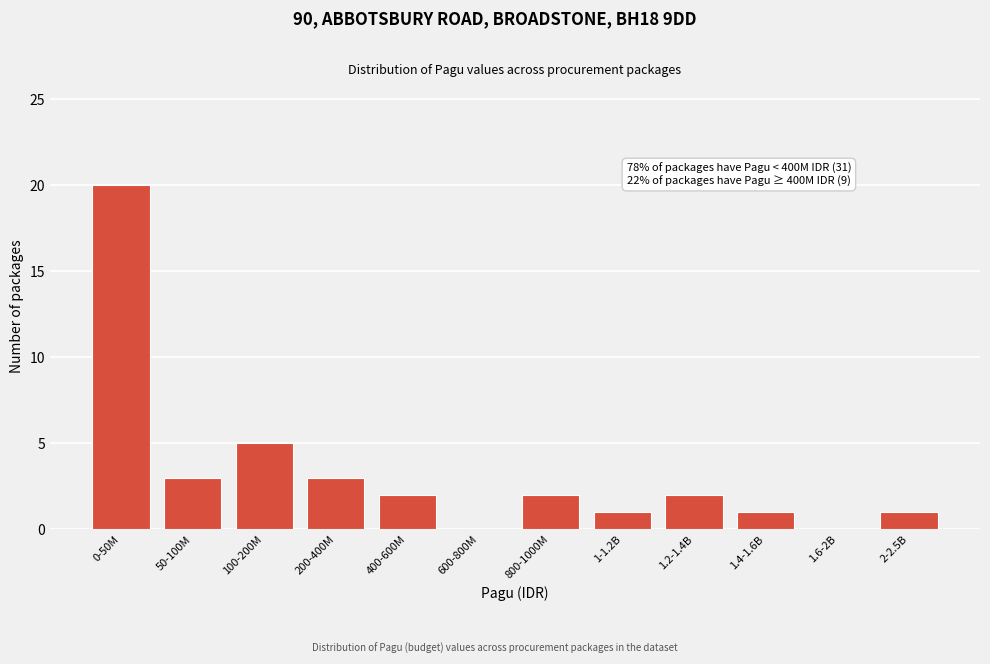

Reading left to right, extract all data points from this chart.

0-50M=20	50-100M=3	100-200M=5	200-400M=3	400-600M=2	600-800M=0	800-1000M=2	1-1.2B=1	1.2-1.4B=2	1.4-1.6B=1	1.6-2B=0	2-2.5B=1